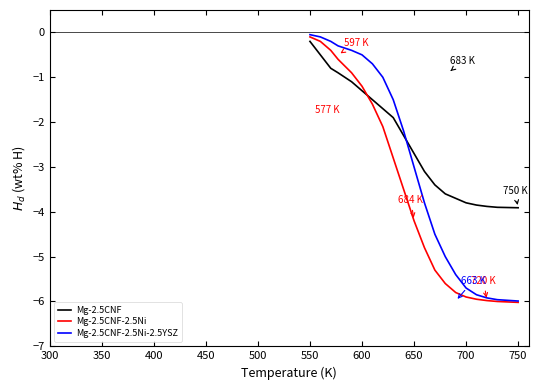

Which series has the largest total across all categories?

Mg-2.5CNF